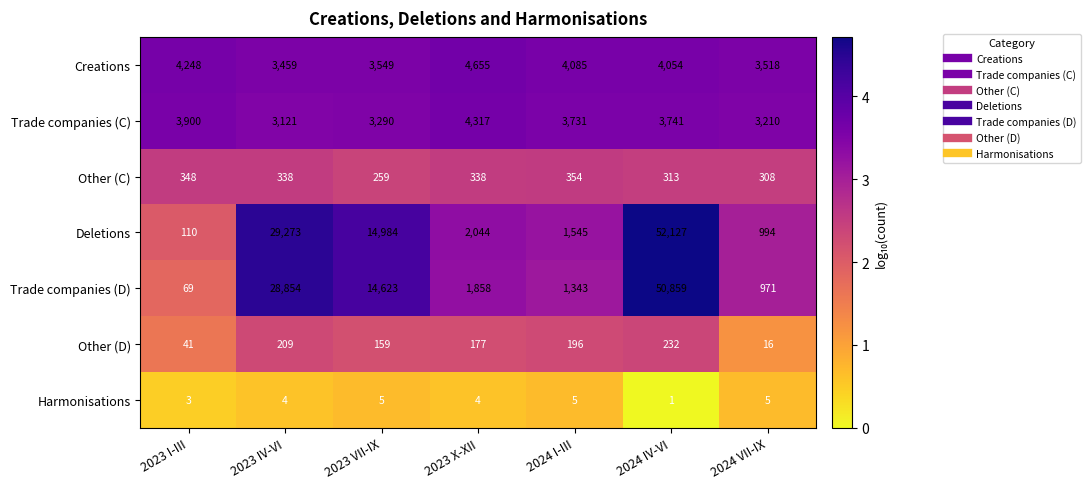

Where is Harmonisations nearest to the value 3?

2023 I-III